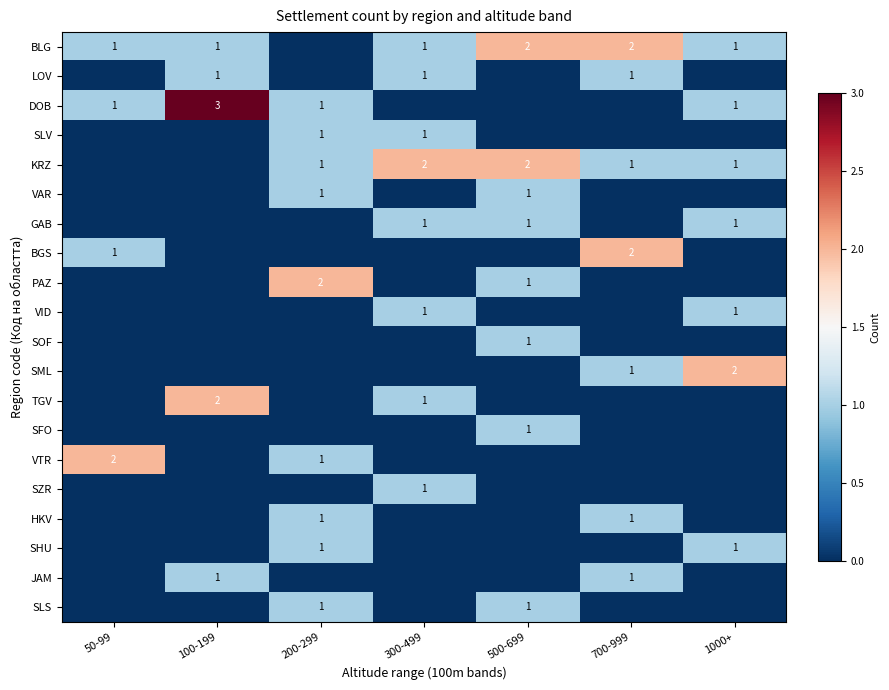

What is the spread (max minus min) of values at 300-499?

2